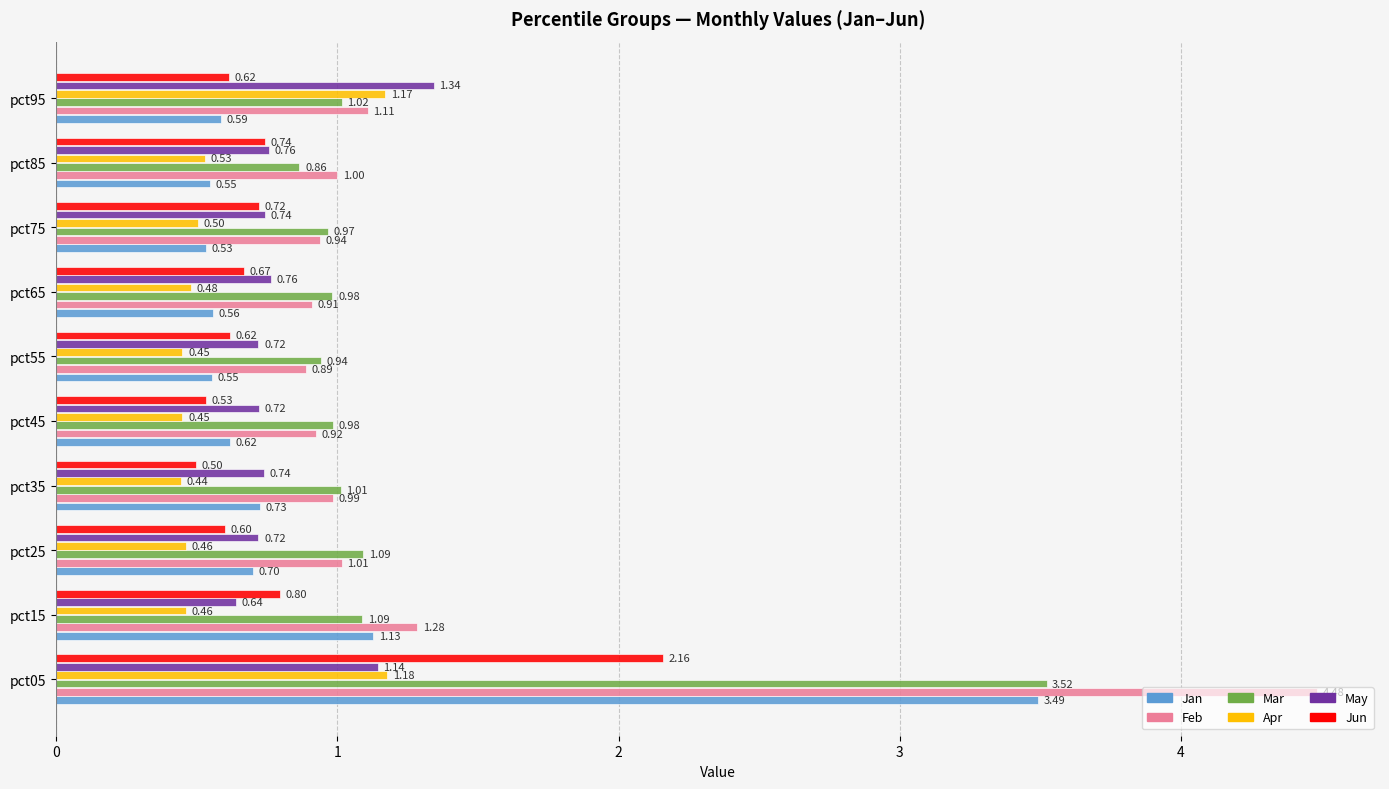

What is the lowest value of the Jun series?

0.5